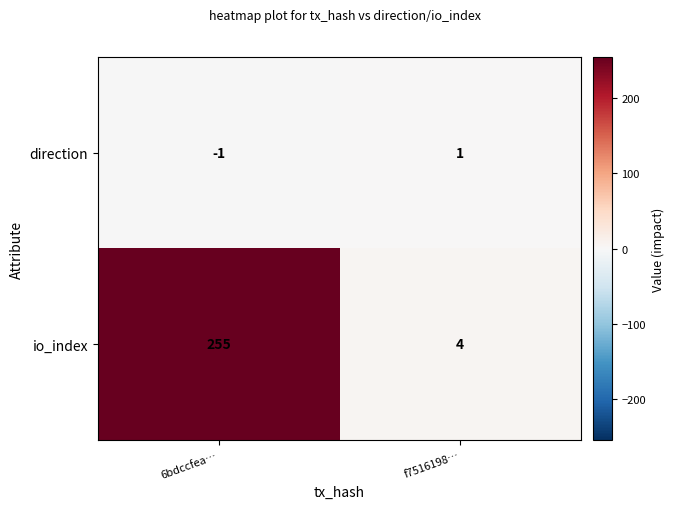

The io_index series shows 2 at f7516198…. True or false?

False